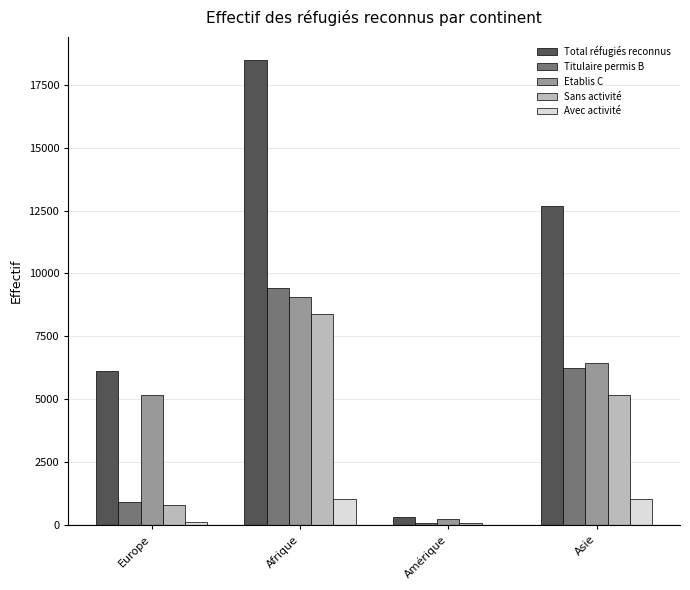

At which label does Etablis C first exceed 6436?

Afrique